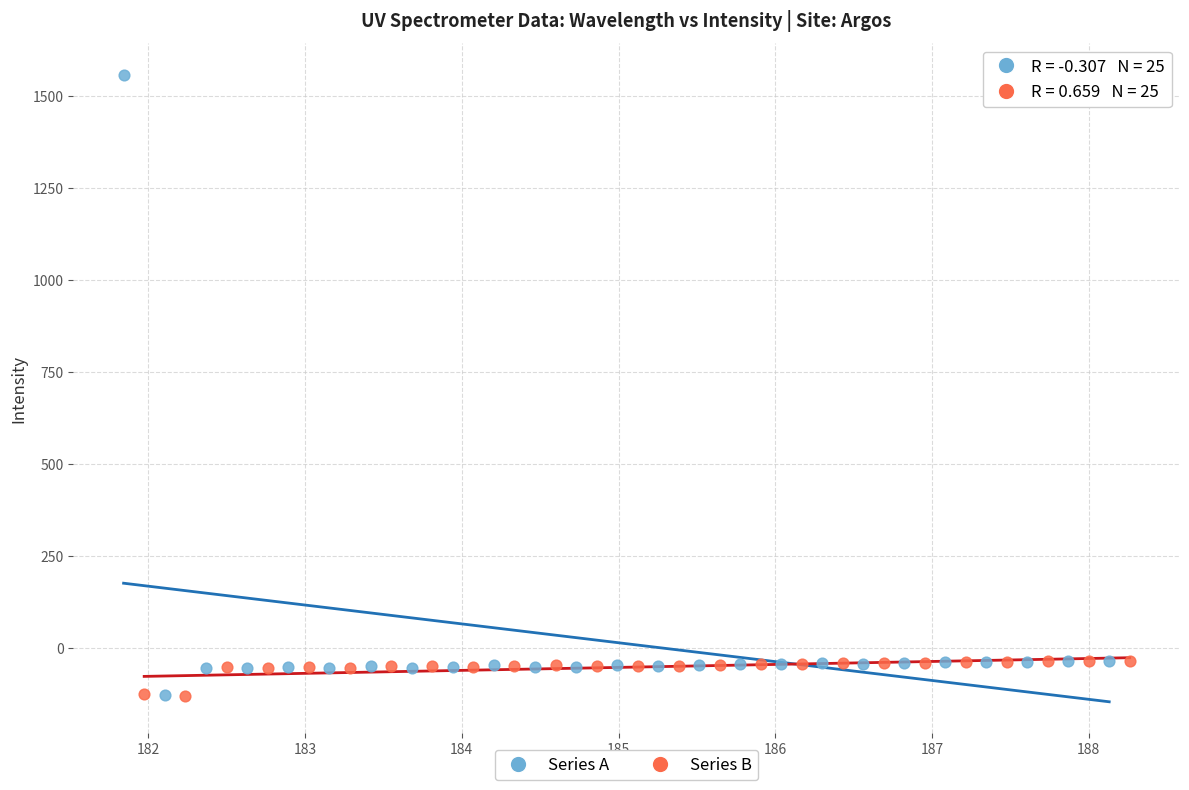

Which series reaches the maximum Y coordinate?

Series A